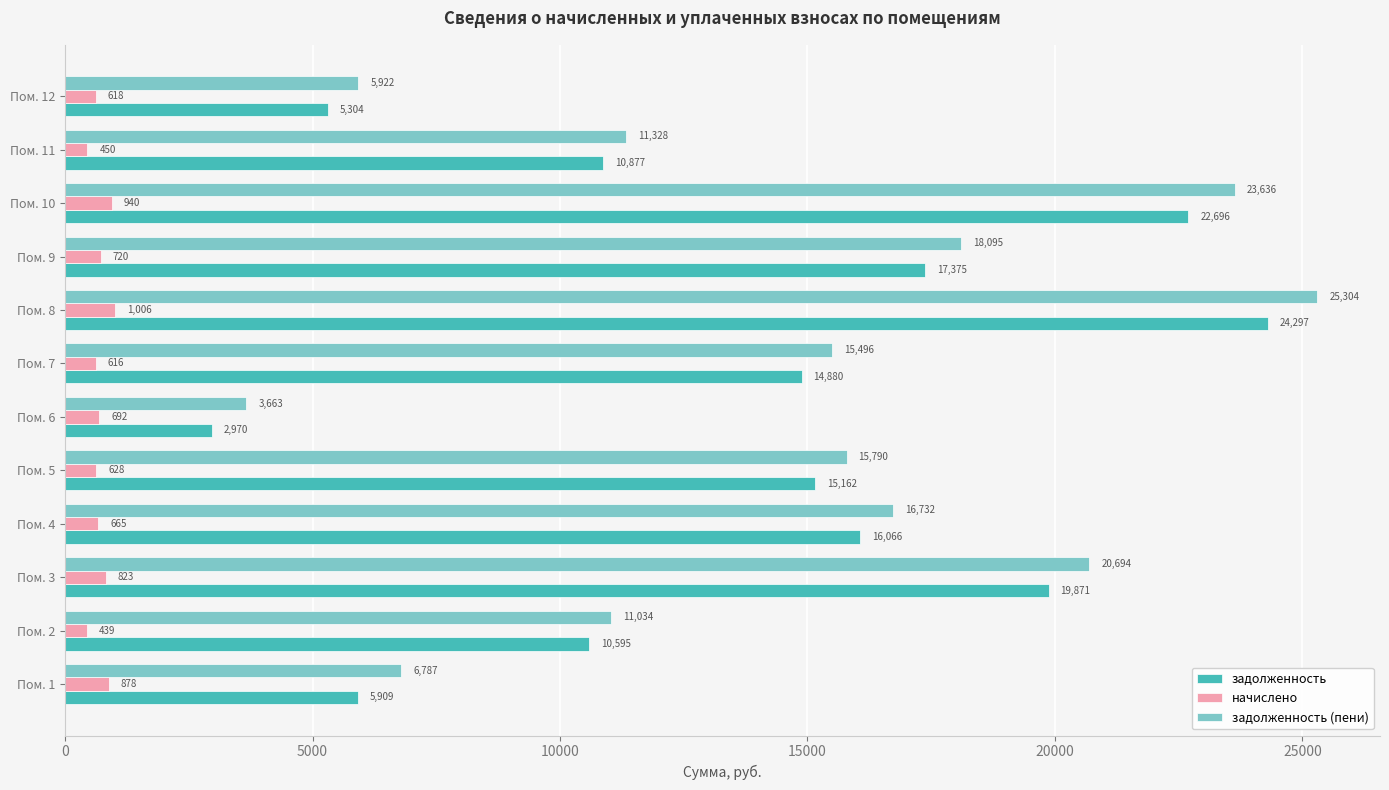

Between Пом. 4 and Пом. 10, which series saw the biggest shift?

задолженность (пени)